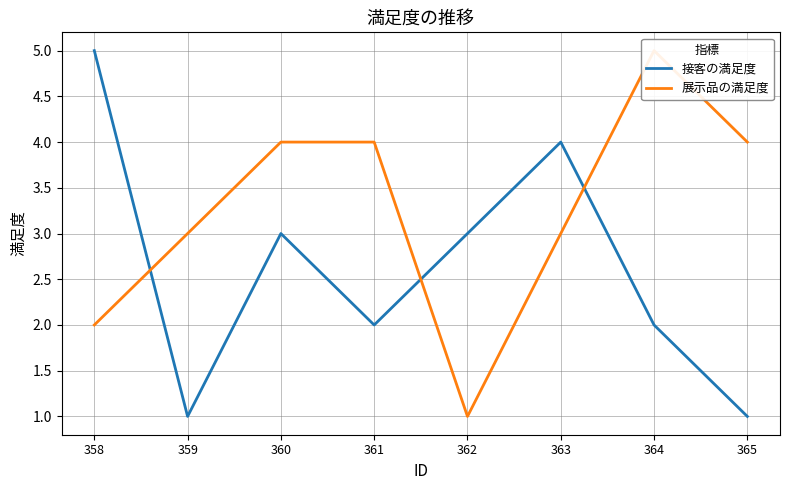

Which series has the largest total across all categories?

展示品の満足度